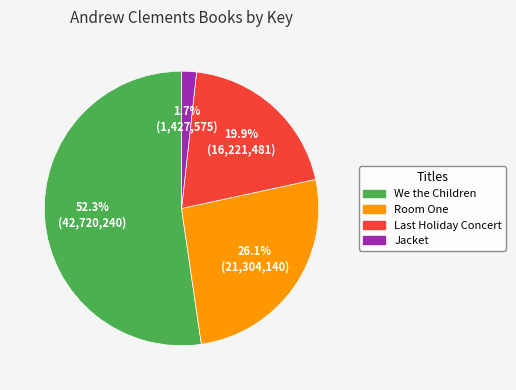

Which slice is the smallest?

Jacket